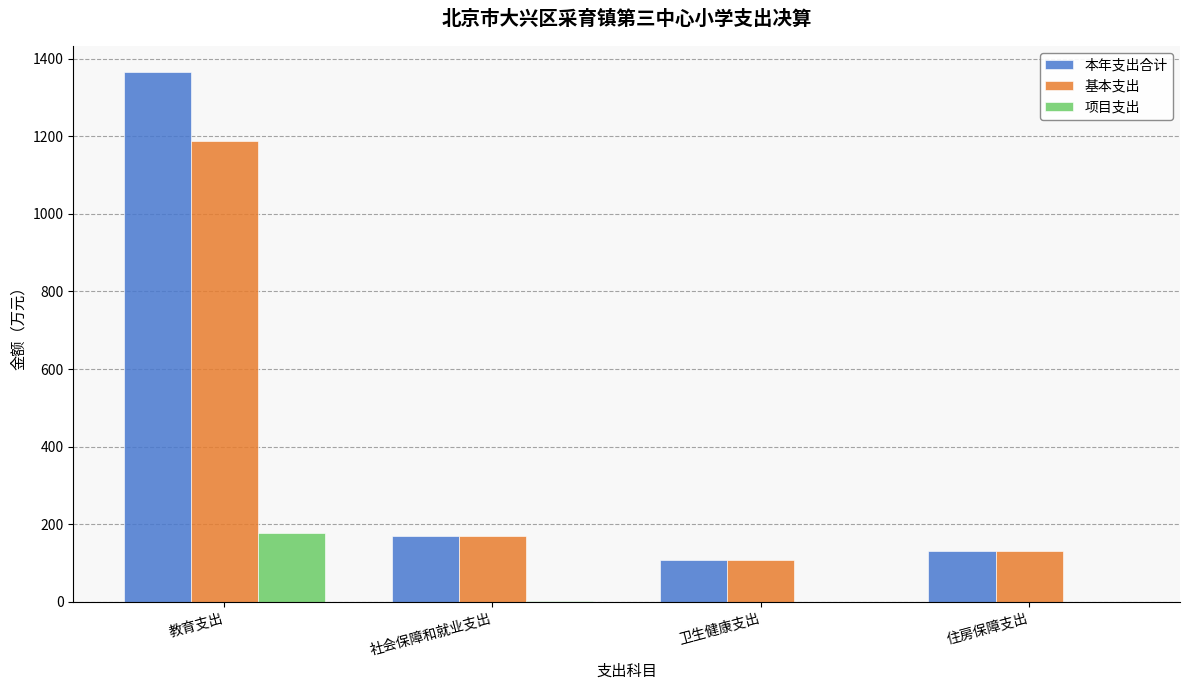

What is the total value across all series at 住房保障支出?

264.3